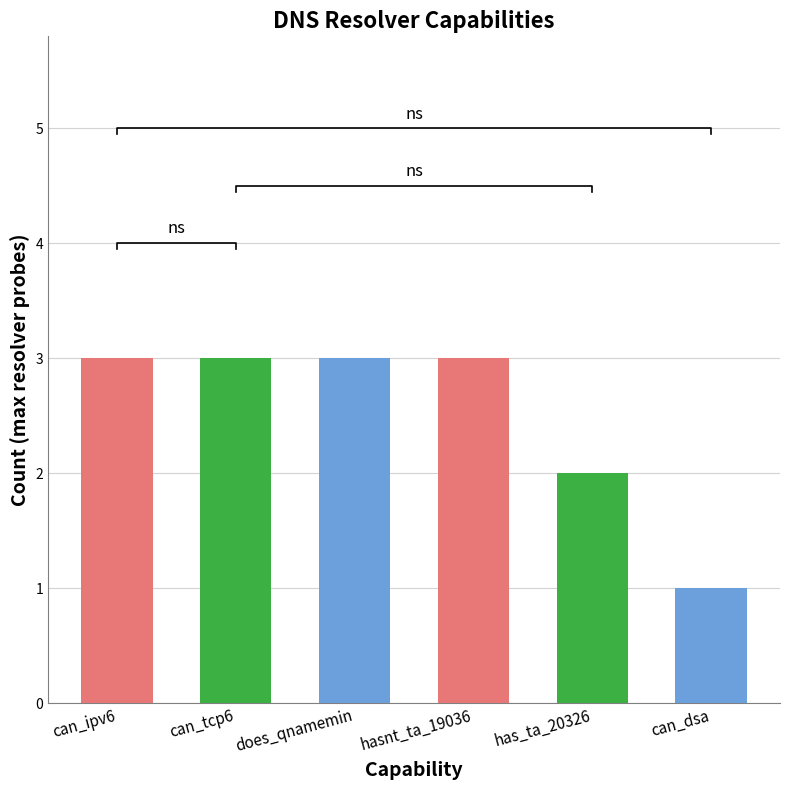

Reading left to right, list all the values displayed in this chart.

can_ipv6=3	can_tcp6=3	does_qnamemin=3	hasnt_ta_19036=3	has_ta_20326=2	can_dsa=1